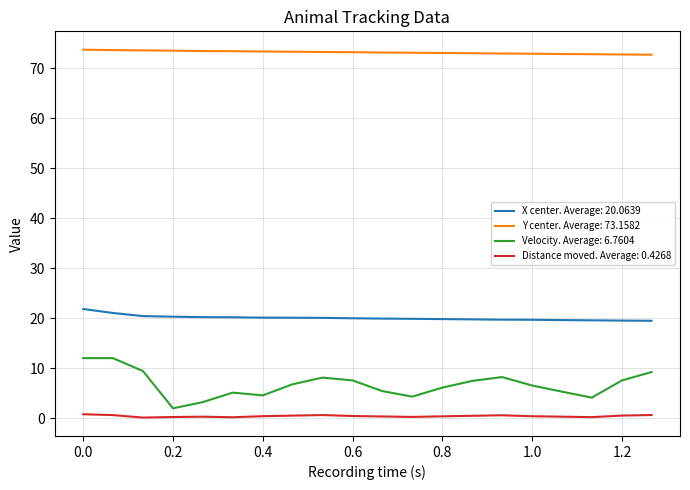

What is the maximum value for X center. Average: 20.0639?

21.8